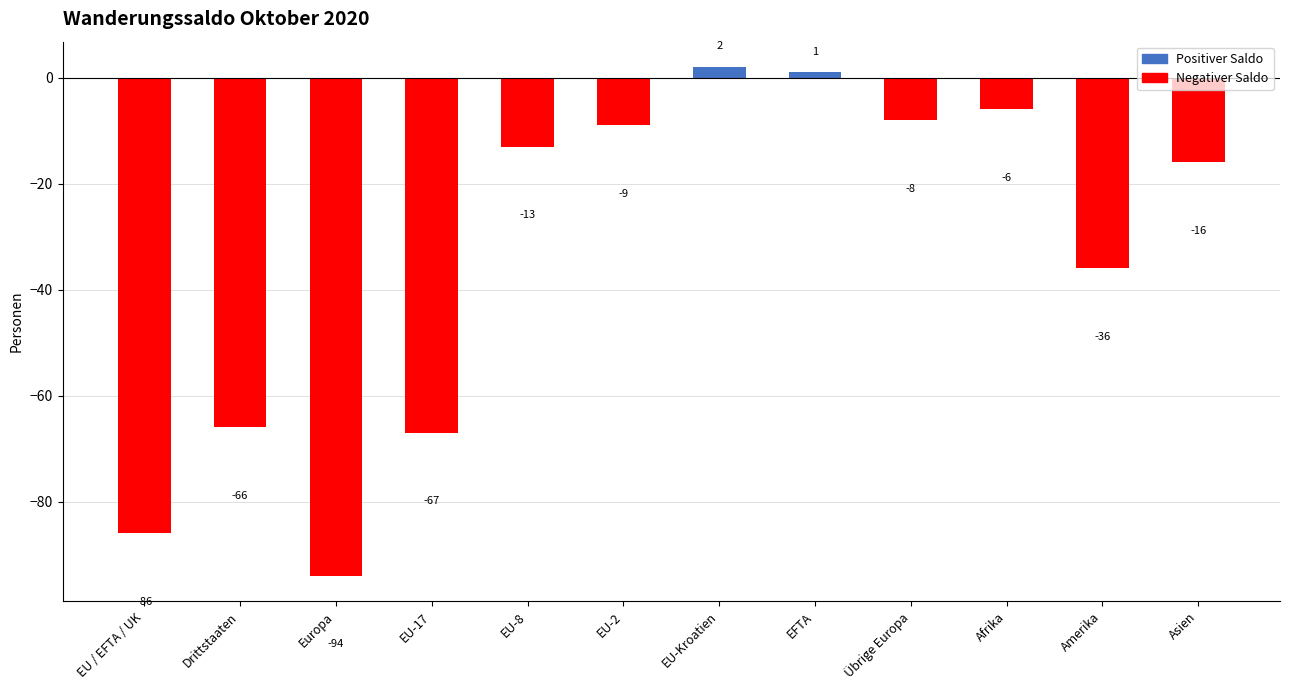

Reading left to right, transcribe all the data shown in this chart.

-86	-66	-94	-67	-13	-9	2	1	-8	-6	-36	-16